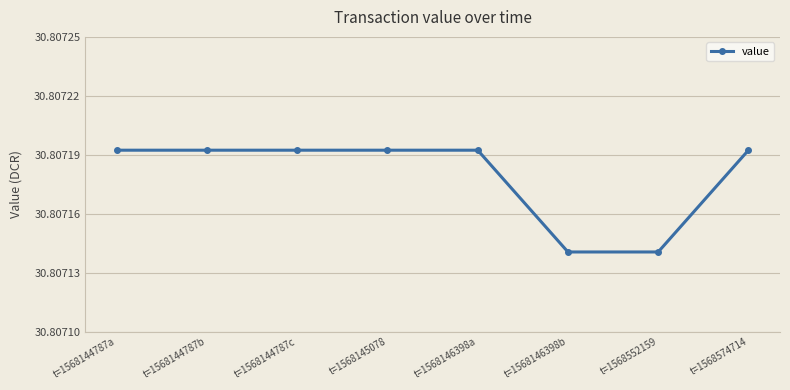

The value at t=1568146398b is 19.9. True or false?

False